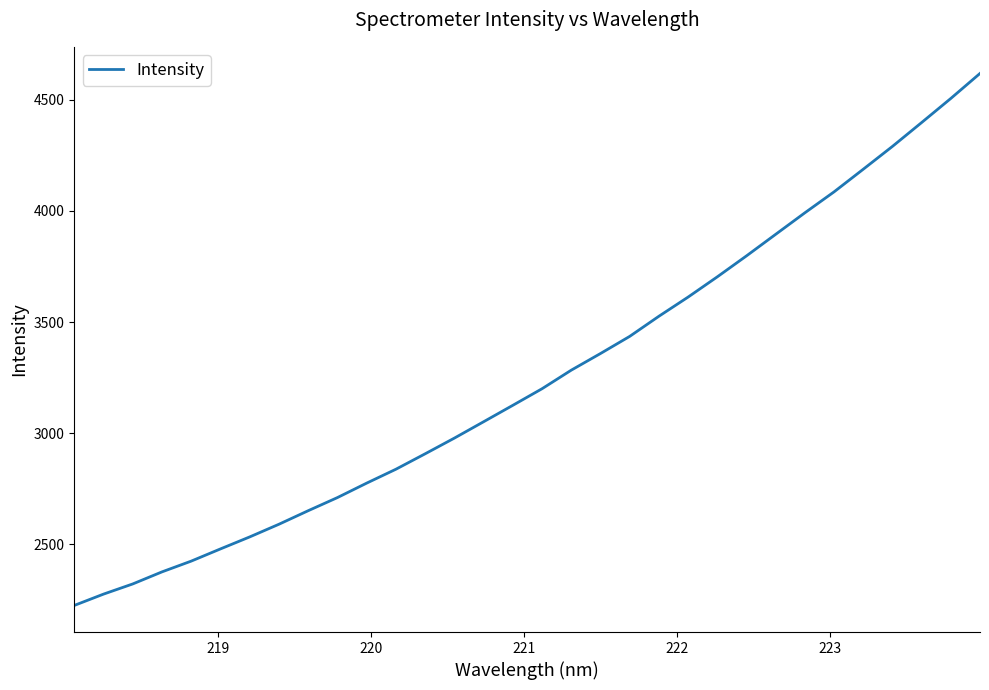

What is the difference between the maximum and minimum values?

2394.2